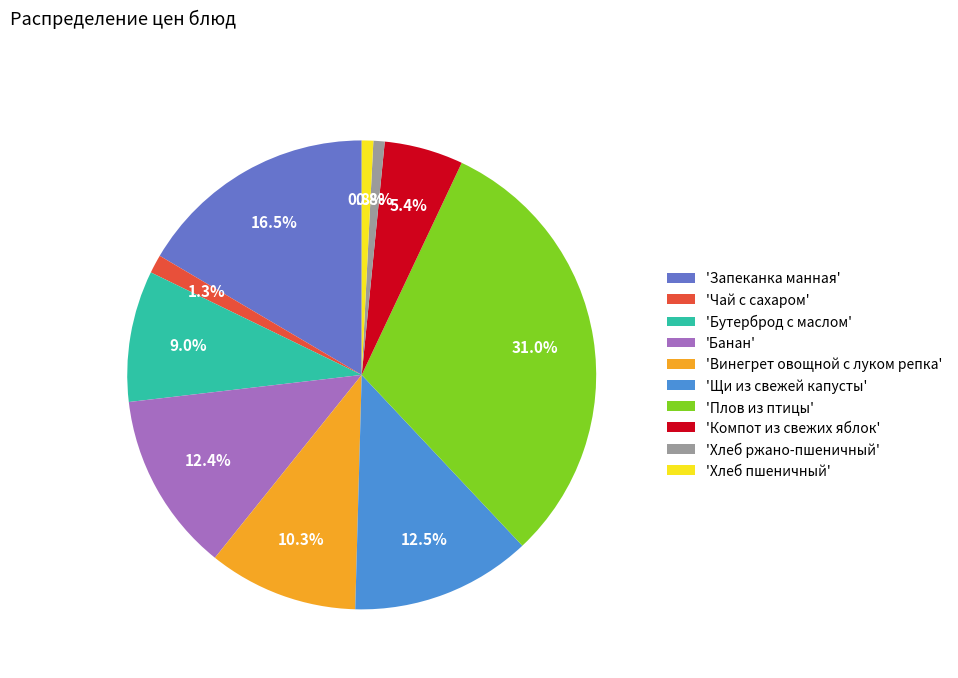

What portion of the pie excludes 'Щи из свежей капусты'?

87.5%